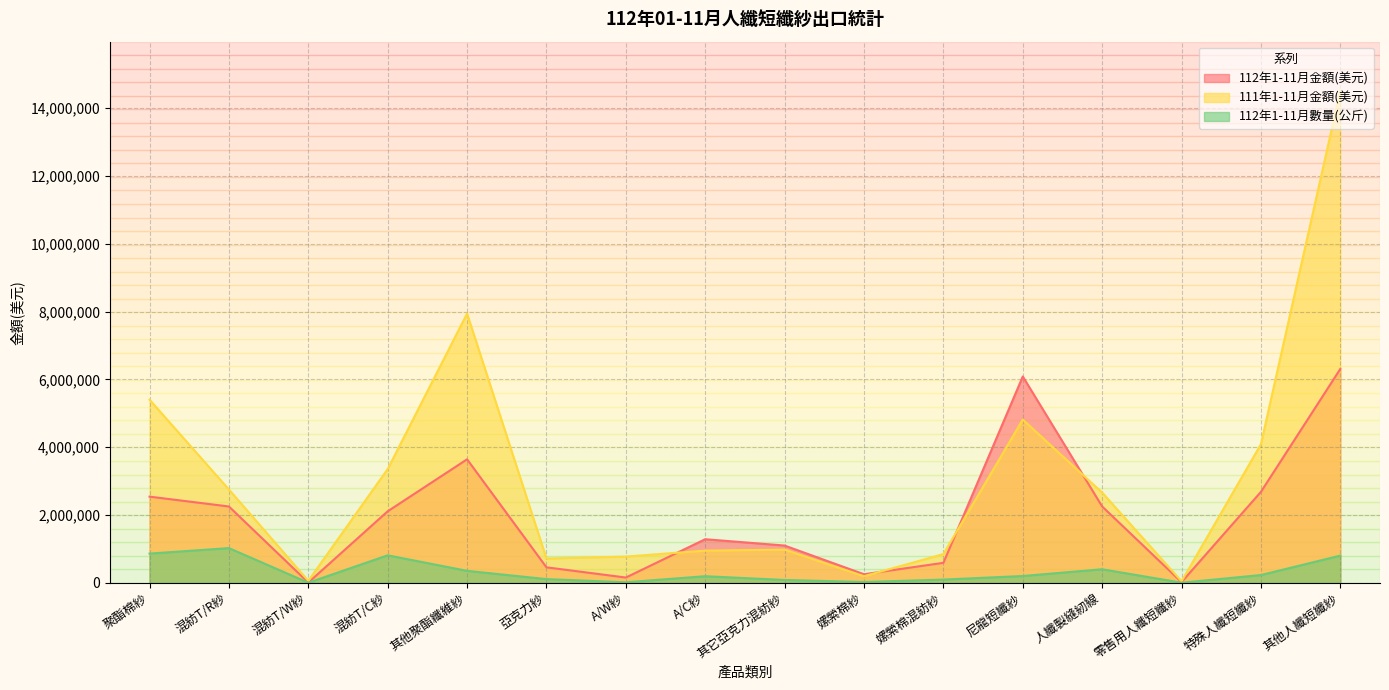

Where is the first local maximum for 112年1-11月數量(公斤)?

混紡T/R紗